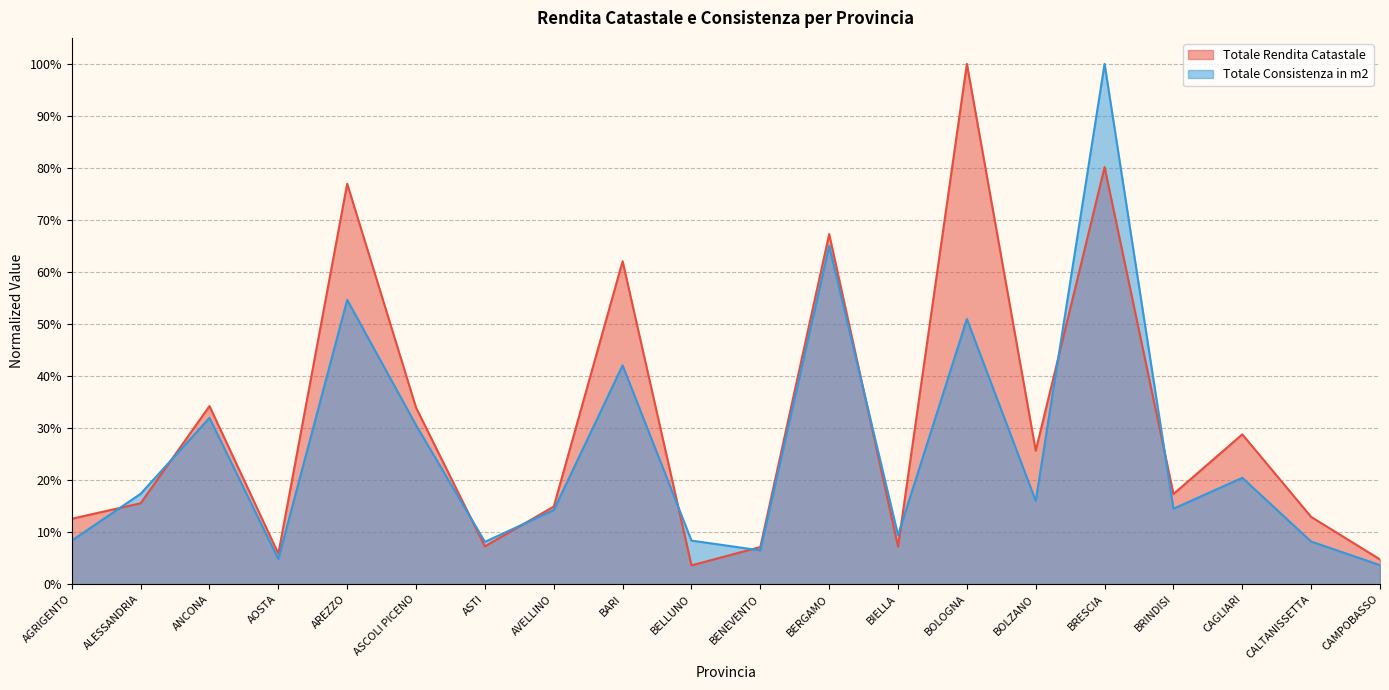

What is the label of the 17th point from the left?

BRINDISI